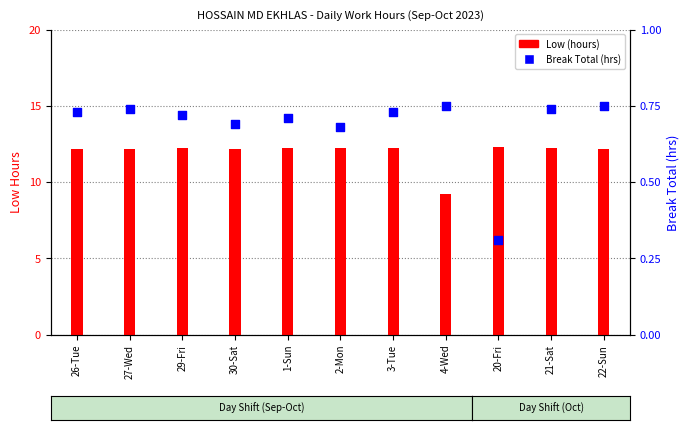

Which series has the widest spread of Y values?

Low (hours)